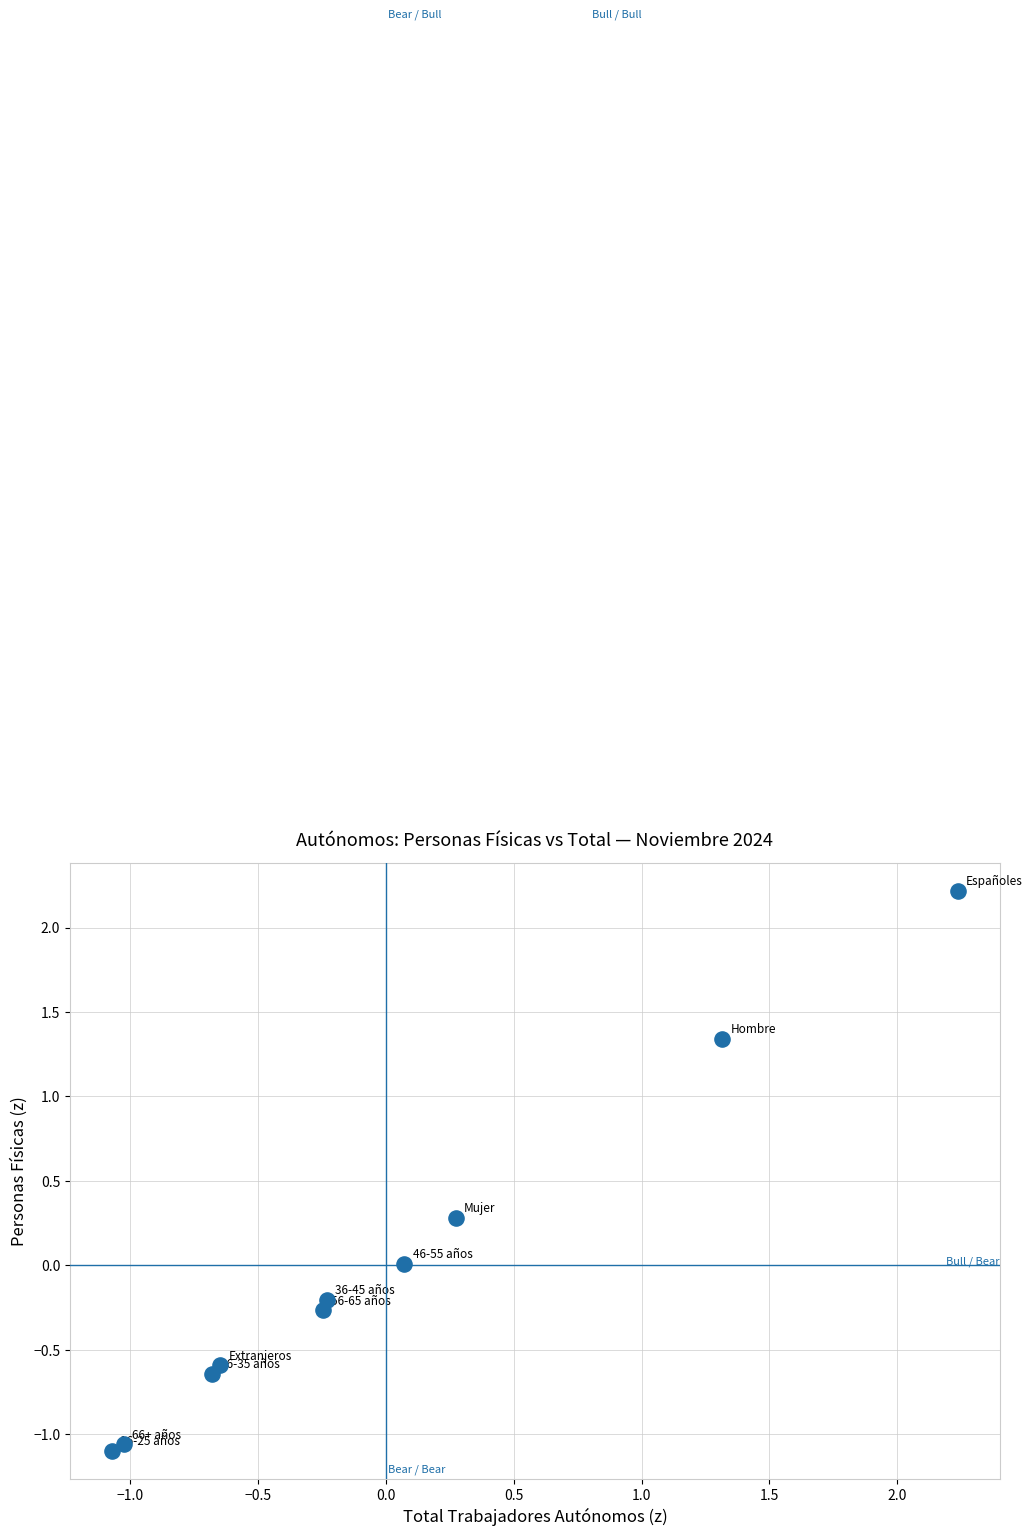

What is the range of X values (max minus min)?

3.3